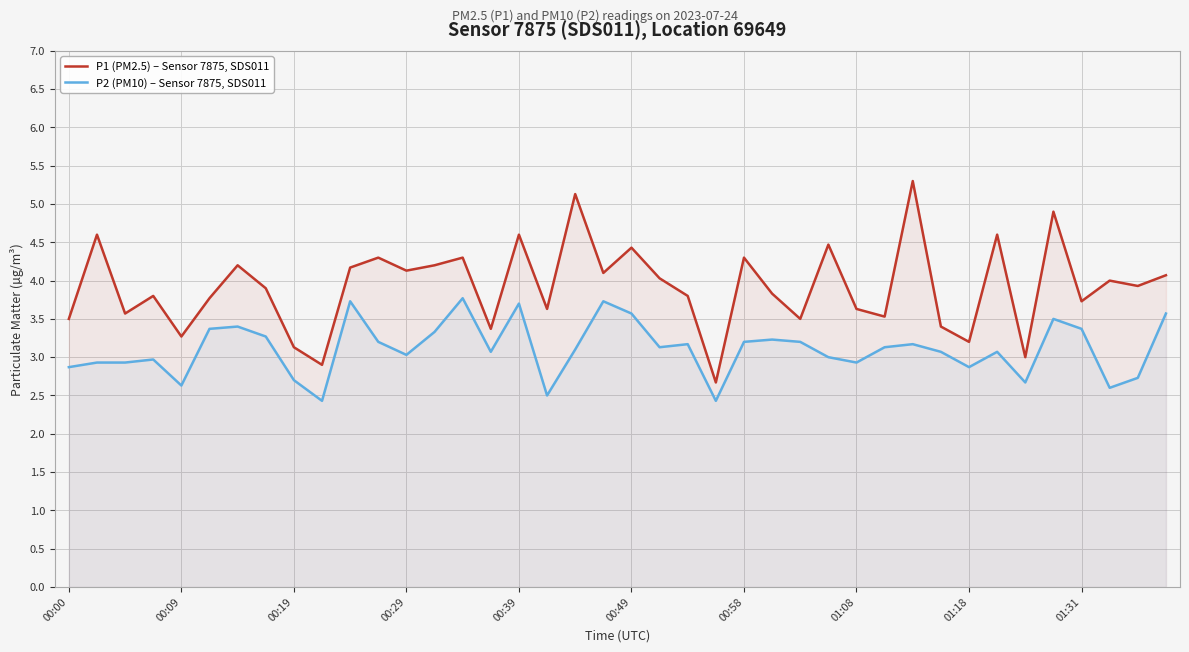

List the series in order of their peak value, lowest first.

P2 (PM10) – Sensor 7875, SDS011, P1 (PM2.5) – Sensor 7875, SDS011